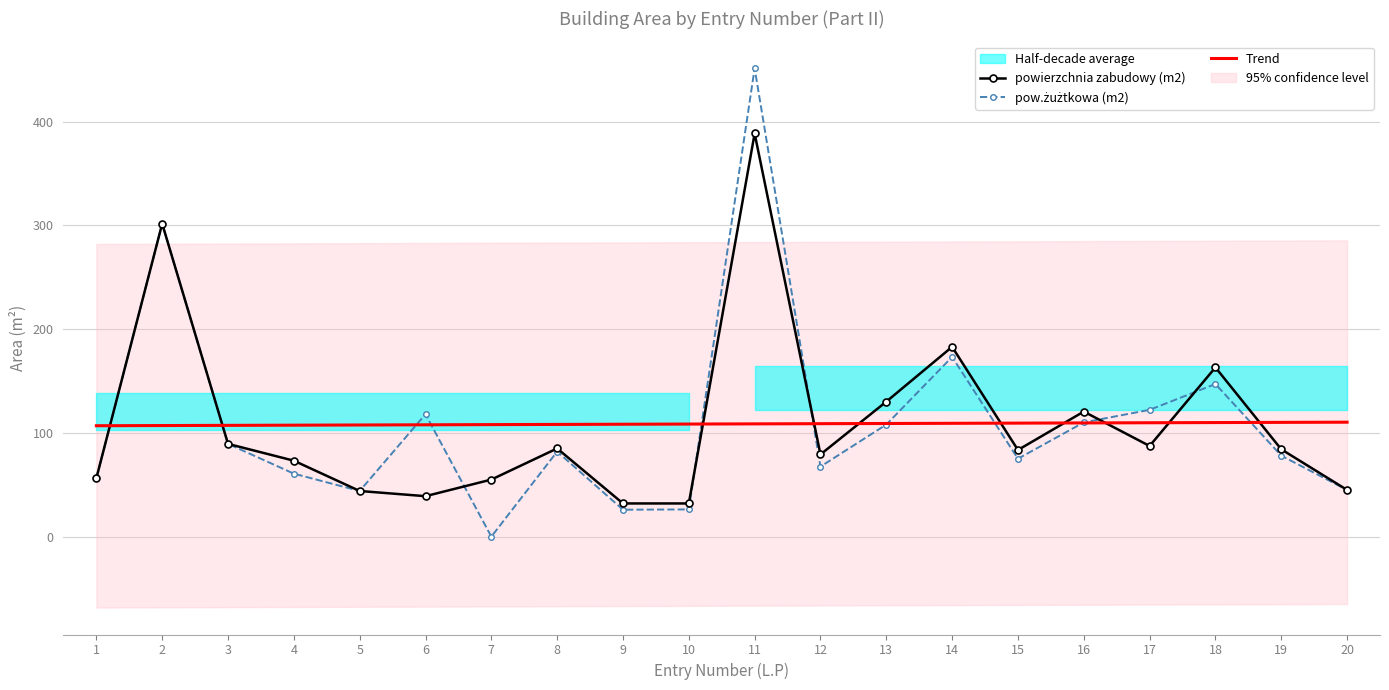

Reading left to right, extract all data points from this chart.

powierzchnia zabudowy (m2): 56.3	301.6	89.4	73.2	44.0	39.0	55.0	85.0	32.0	32.0	388.5	79.2	130.1	182.9	83.5	120.5	87.4	163.1	84.2	45.0
pow.żużtkowa (m2): 56.3	301.6	89.4	60.7	44.0	118.0	0.0	82.0	26.0	26.2	451.3	67.5	108.0	173.2	75.1	110.1	122.2	147.1	78.1	45.0
Trend: 106.9	107.1	107.2	107.4	107.6	107.8	108.0	108.1	108.3	108.5	108.7	108.9	109.0	109.2	109.4	109.6	109.8	109.9	110.1	110.3